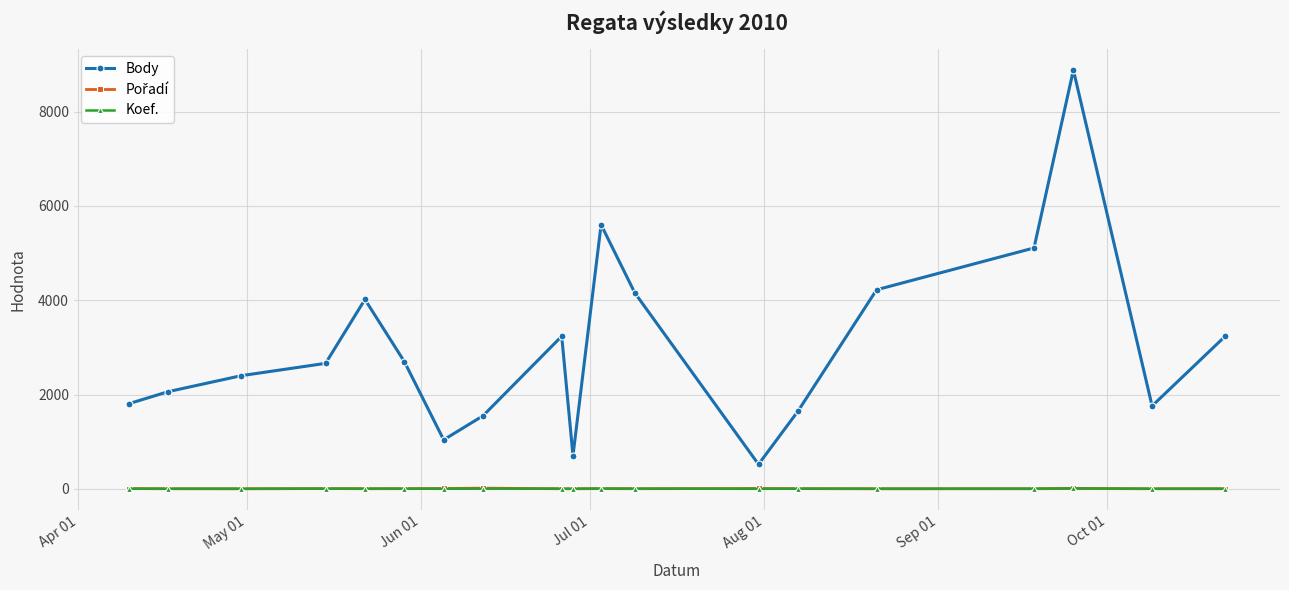

Which series has the widest spread of values?

Body